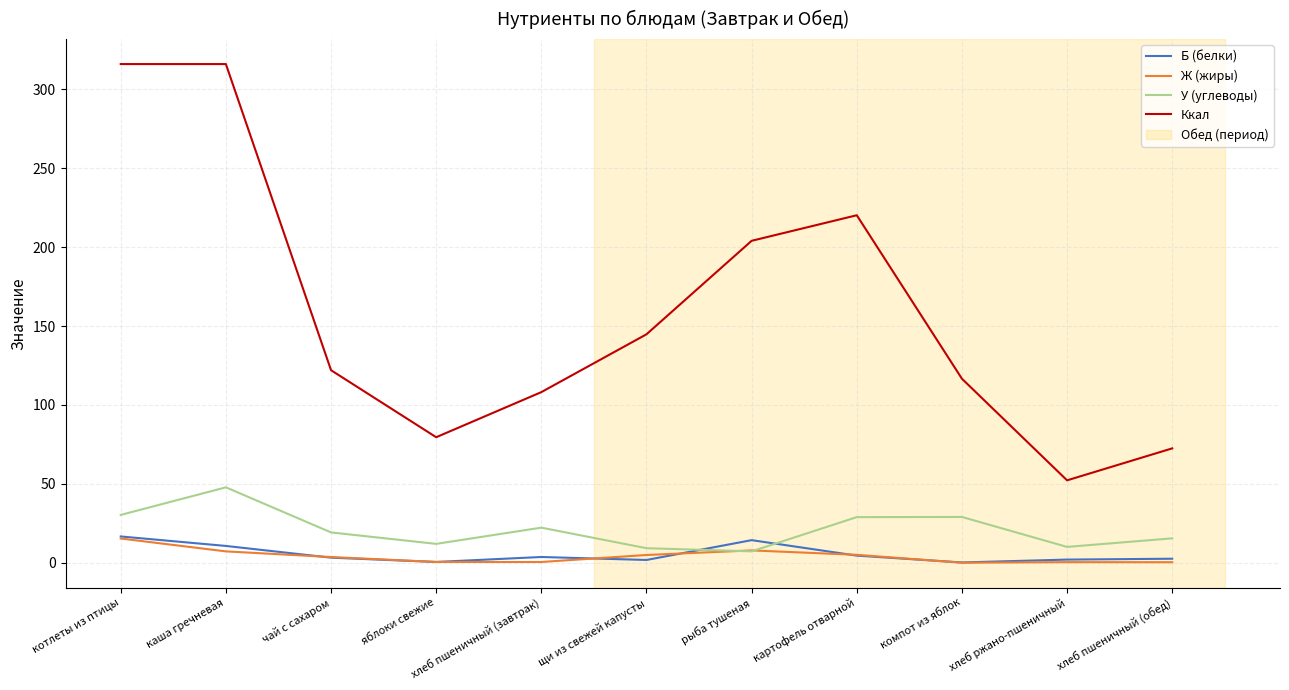

Which series changed the most between каша гречневая and хлеб пшеничный (обед)?

Ккал